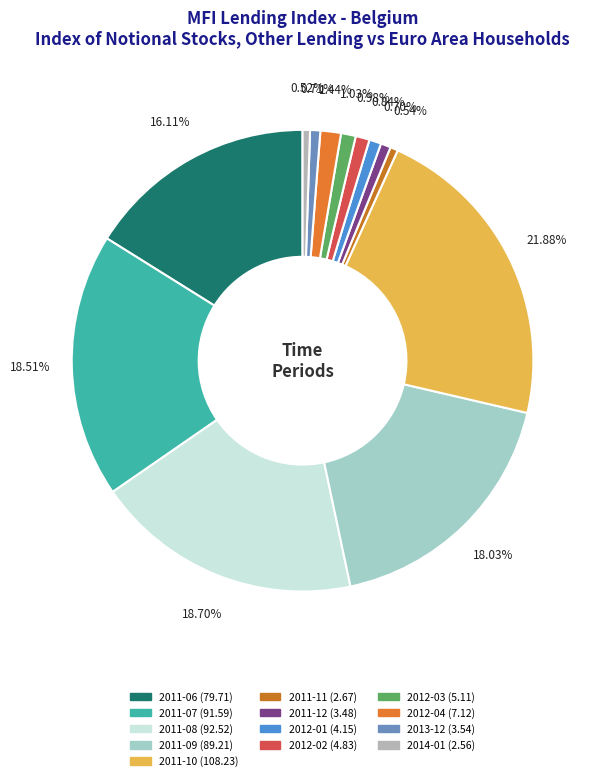

Does any single category account for the majority?

No